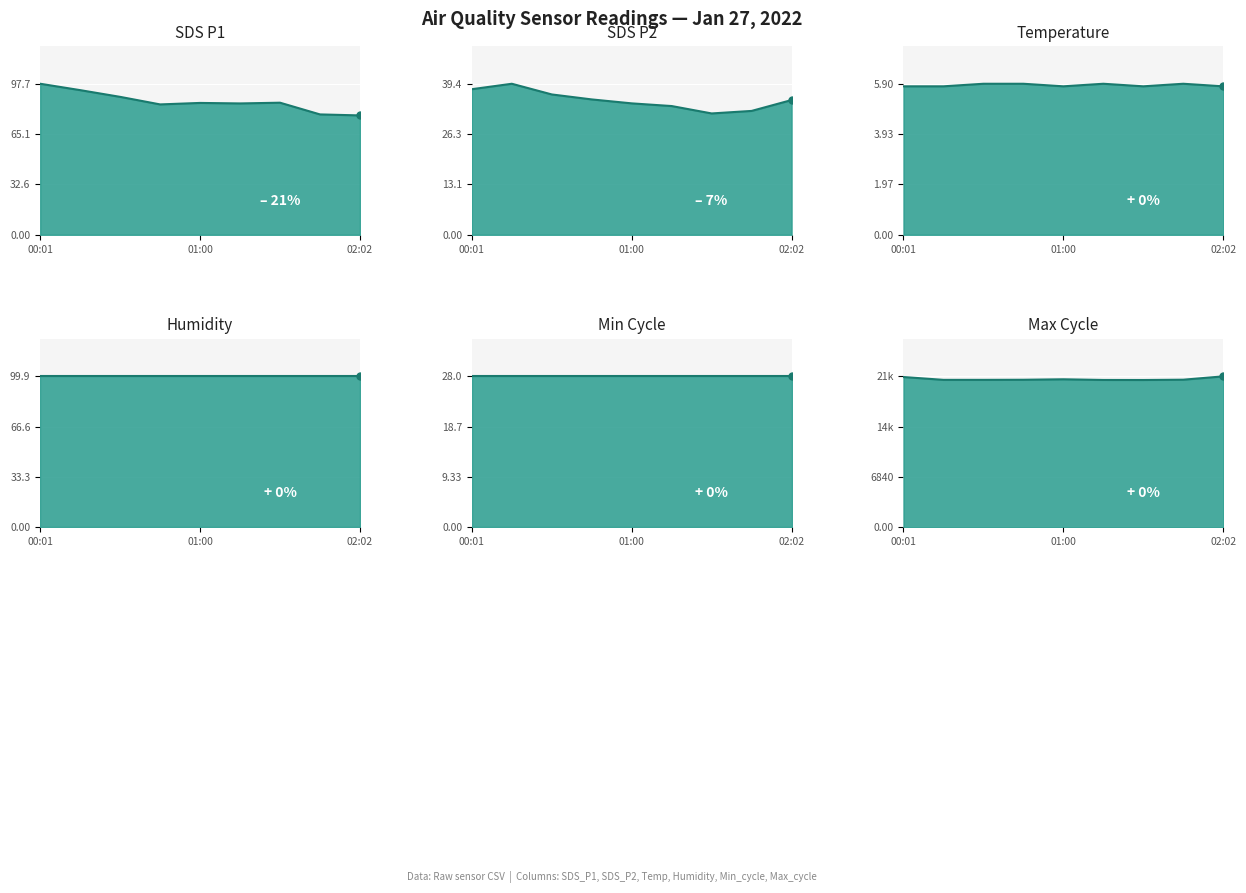

What is the spread (max minus min) of values at 01:35?

20022.2